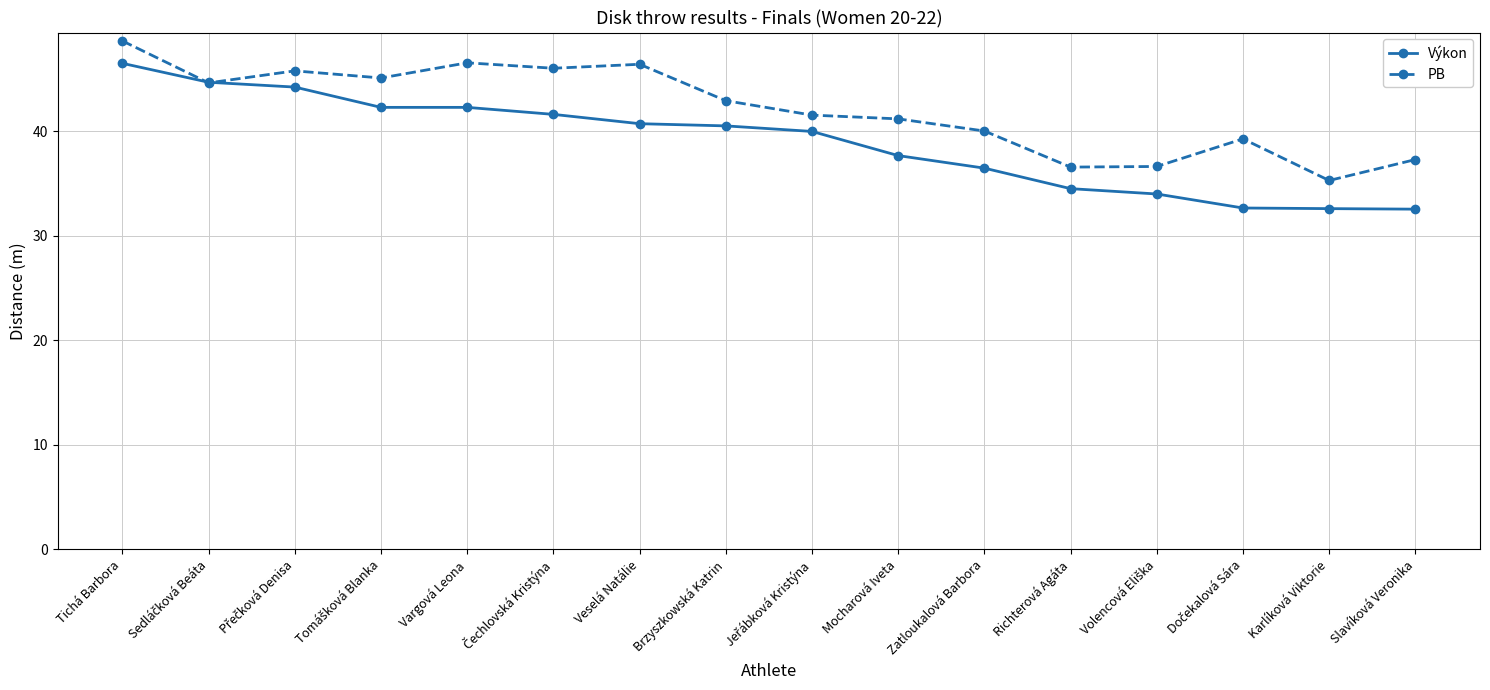

What are all the series names shown in the legend?

Výkon, PB